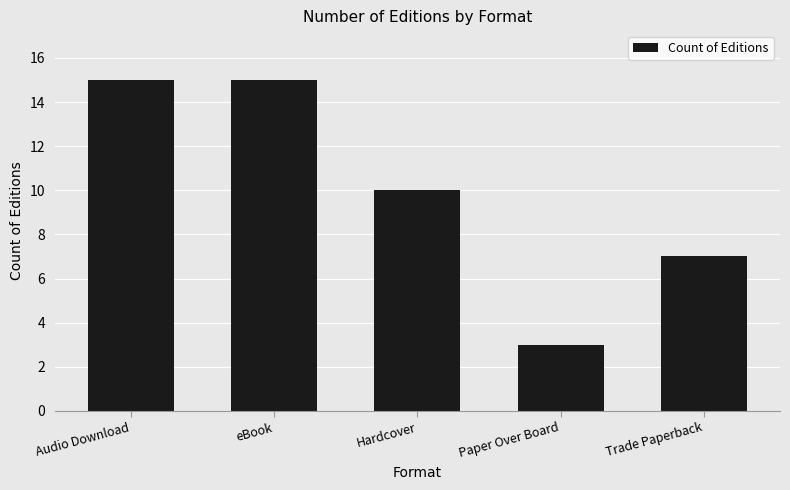

What is the value of the 3rd bar from the left?

10